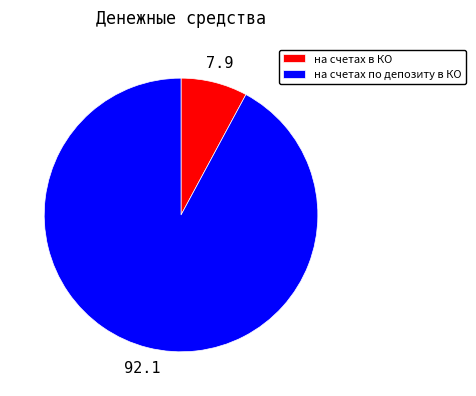

Which category accounts for the majority?

на счетах по депозиту в КО